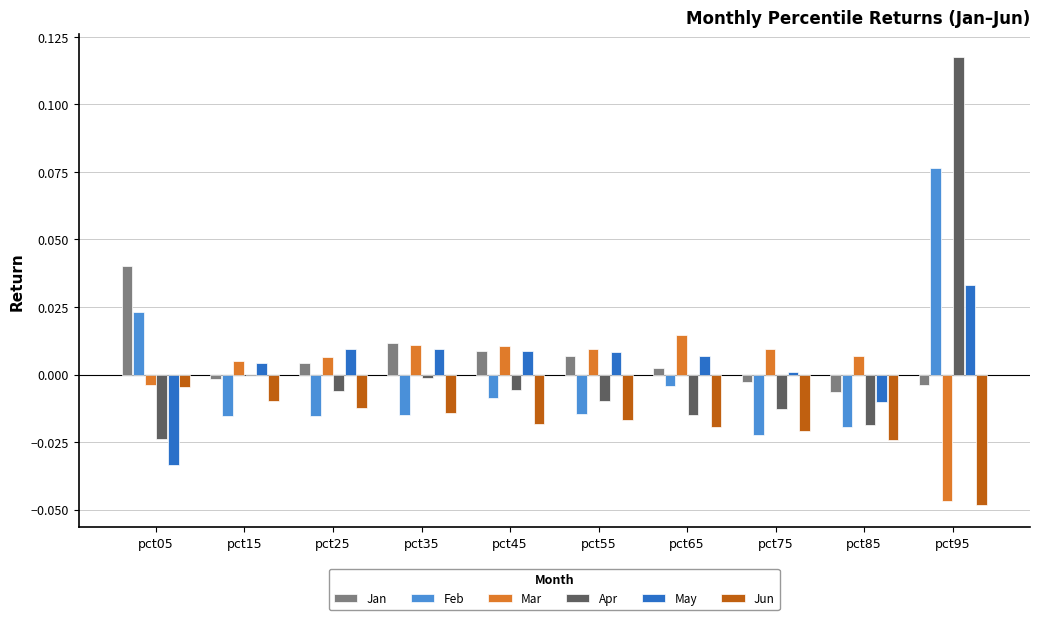

True or false: Feb has a value of -0.0 at pct15.

True